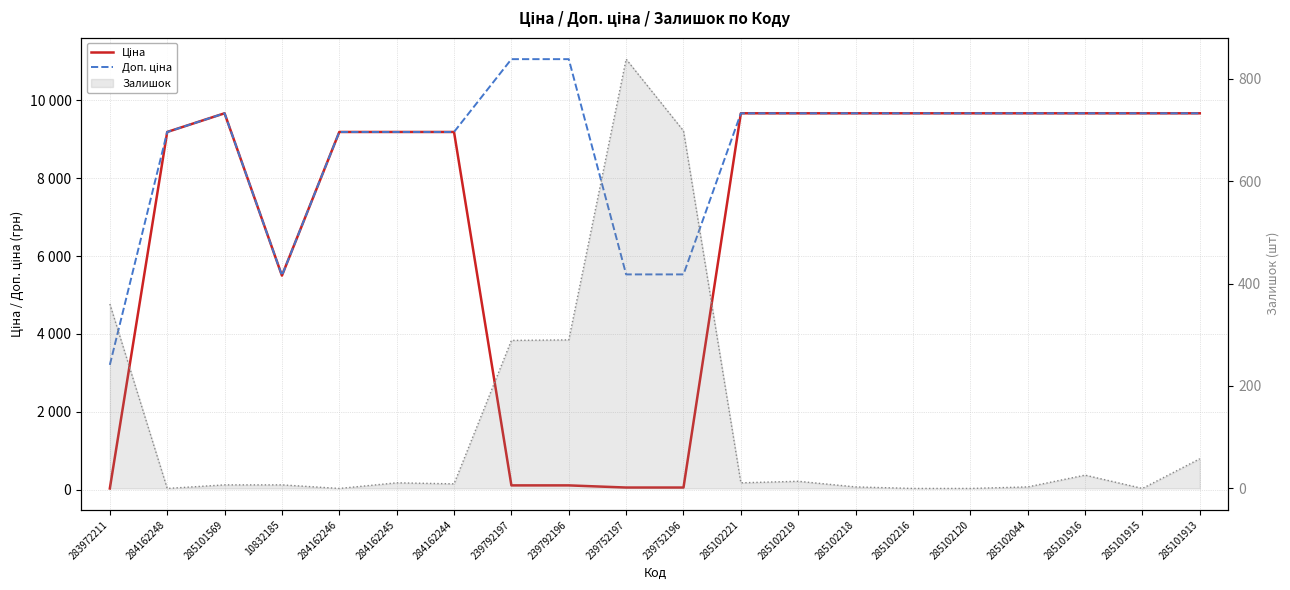

What is the smallest value displayed?

32.0